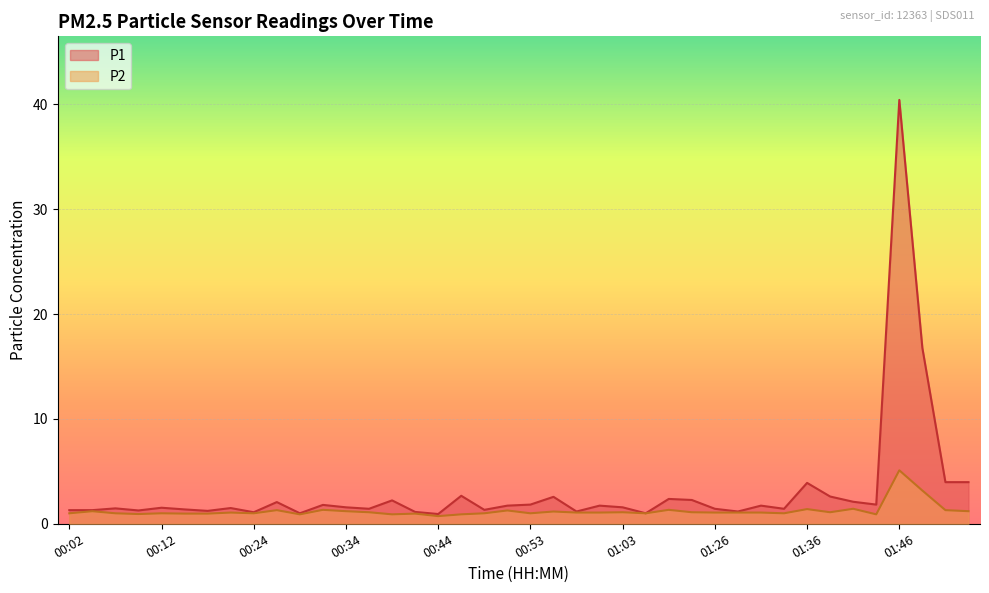

What is the label of the 8th point from the left?

00:19